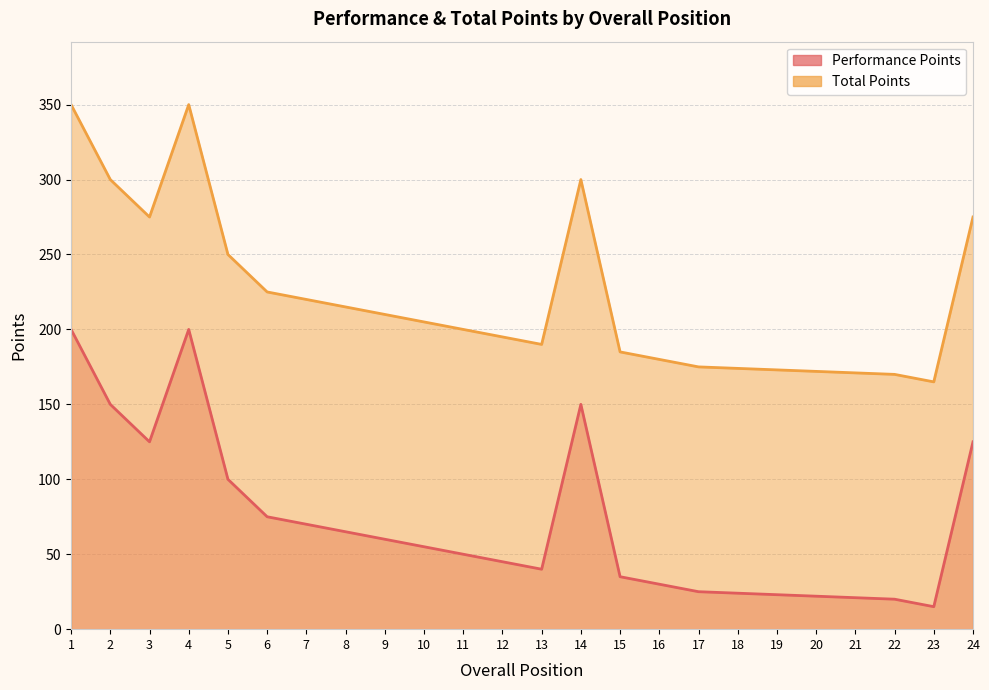

How many values in the Performance Points series exceed 55?

11